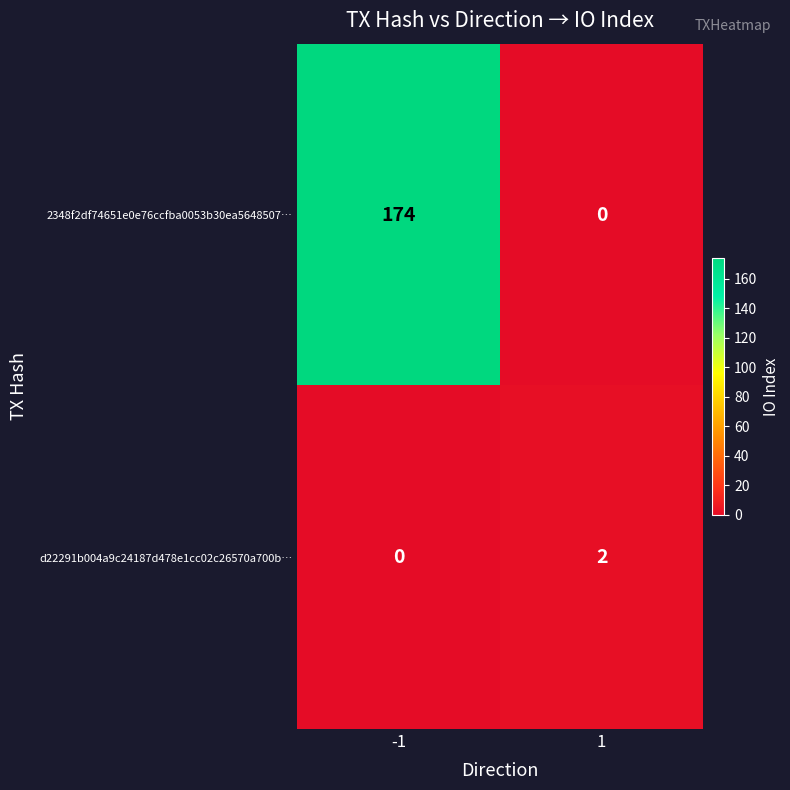

Which series has the largest total across all categories?

2348f2df74651e0e76ccfba0053b30ea5648507…